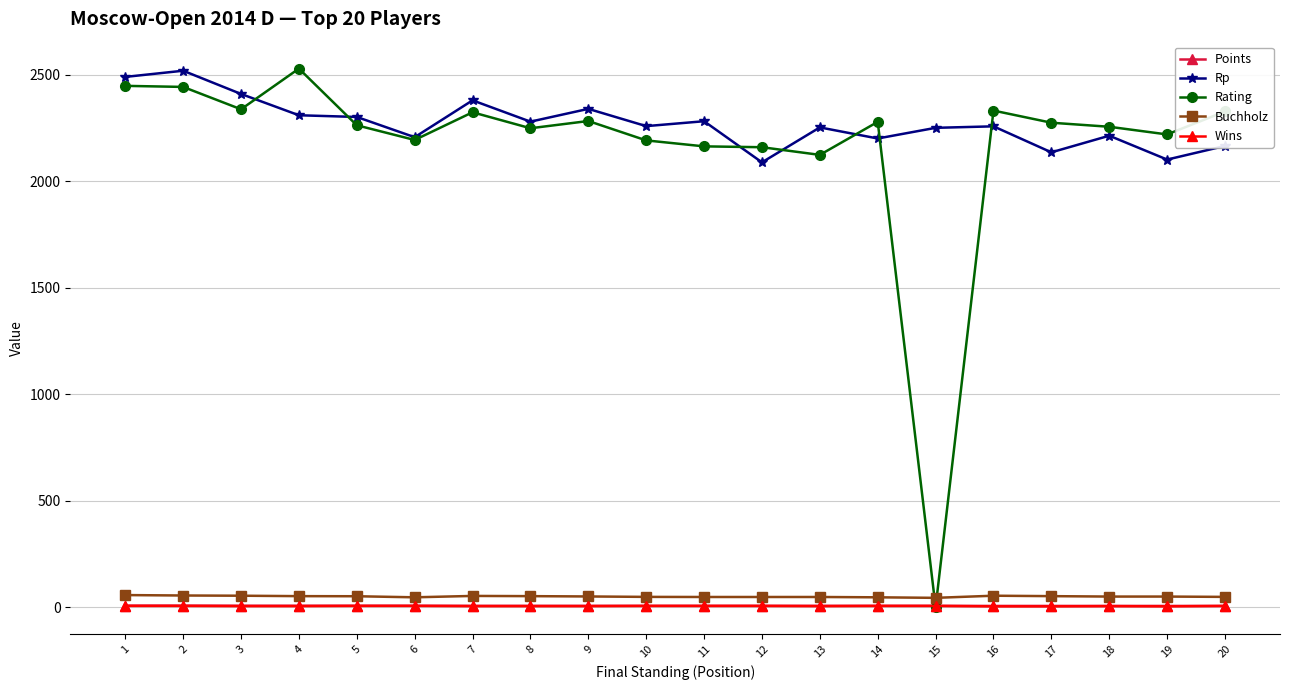

True or false: Wins has more than 0 points higher than both neighbors.

True